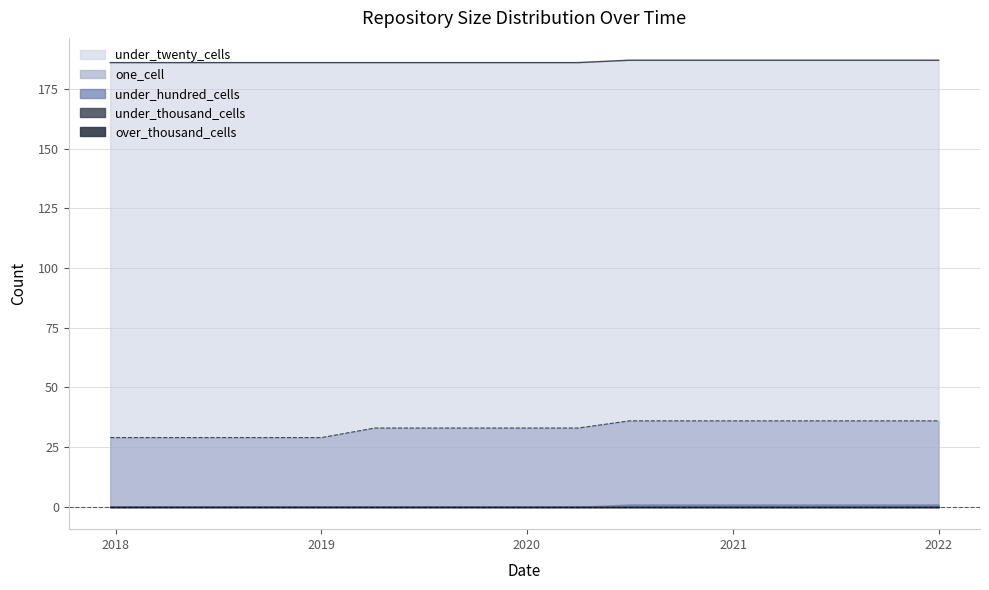

Reading left to right, extract all data points from this chart.

one_cell: 29	29	29	29	29	33	33	33	33	33	36	36	36	36	36	36	36
under_twenty_cells: 186	186	186	186	186	186	186	186	186	186	187	187	187	187	187	187	187
under_hundred_cells: 0	0	0	0	0	0	0	0	0	0	1	1	1	1	1	1	1
under_thousand_cells: 0	0	0	0	0	0	0	0	0	0	0	0	0	0	0	0	0
over_thousand_cells: 0	0	0	0	0	0	0	0	0	0	0	0	0	0	0	0	0